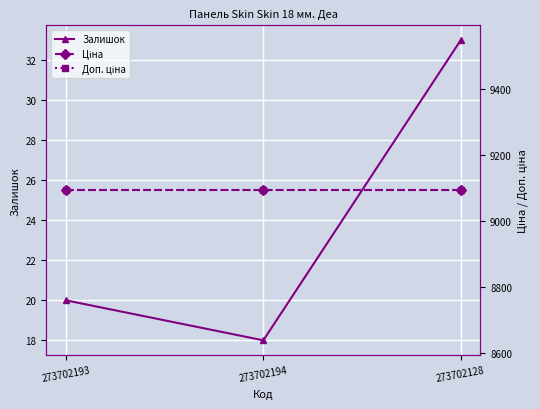

How many lines are shown in the chart?

3